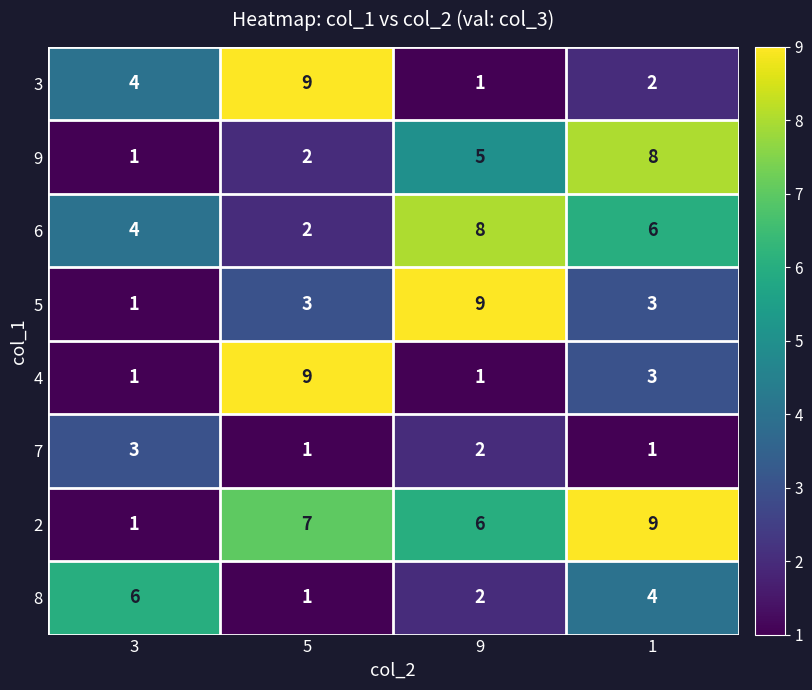

At how many categories does at least one series exceed 3?

4